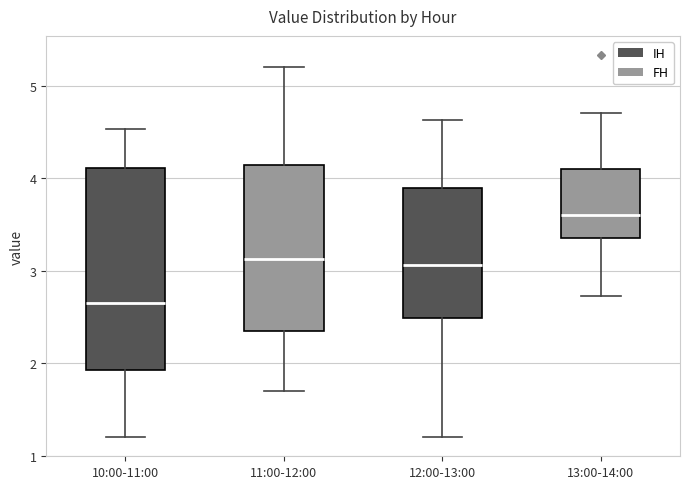

Reading left to right, read every box against the y-axis: the position of its median line, the range the box covers, and the ends of its whiskers. The values are not printed on the chart, so give them approximately, as read against the axis.

10:00-11:00: median 2.7, box 1.9 to 4.1, whiskers 1.2 to 4.5
11:00-12:00: median 3.1, box 2.4 to 4.1, whiskers 1.7 to 5.2
12:00-13:00: median 3.1, box 2.5 to 3.9, whiskers 1.2 to 4.6
13:00-14:00: median 3.6, box 3.4 to 4.1, whiskers 2.7 to 4.7